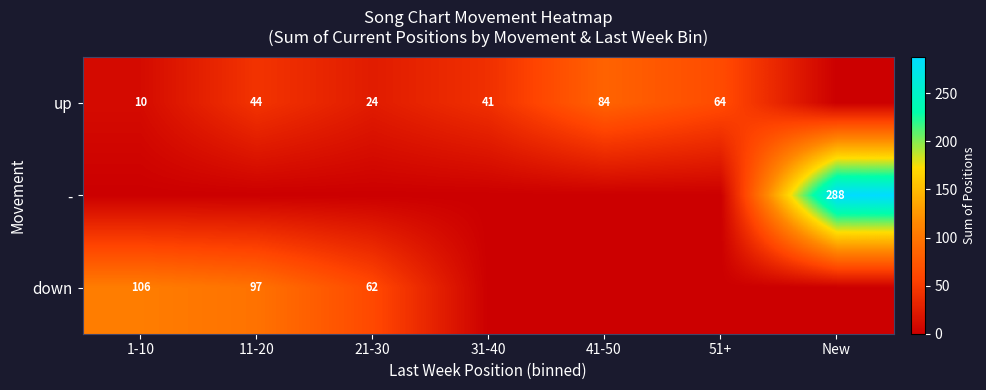

The value of down at 1-10 is 46. True or false?

False